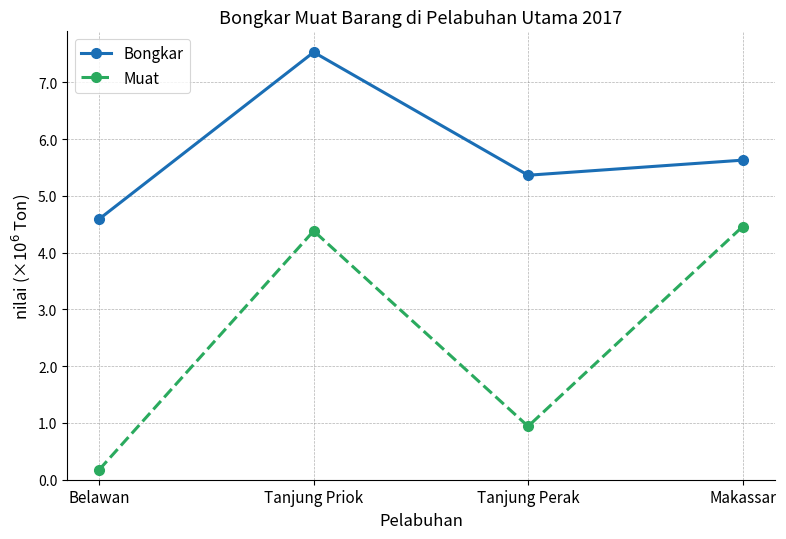

Is this an area chart (filled region under the line)?

No